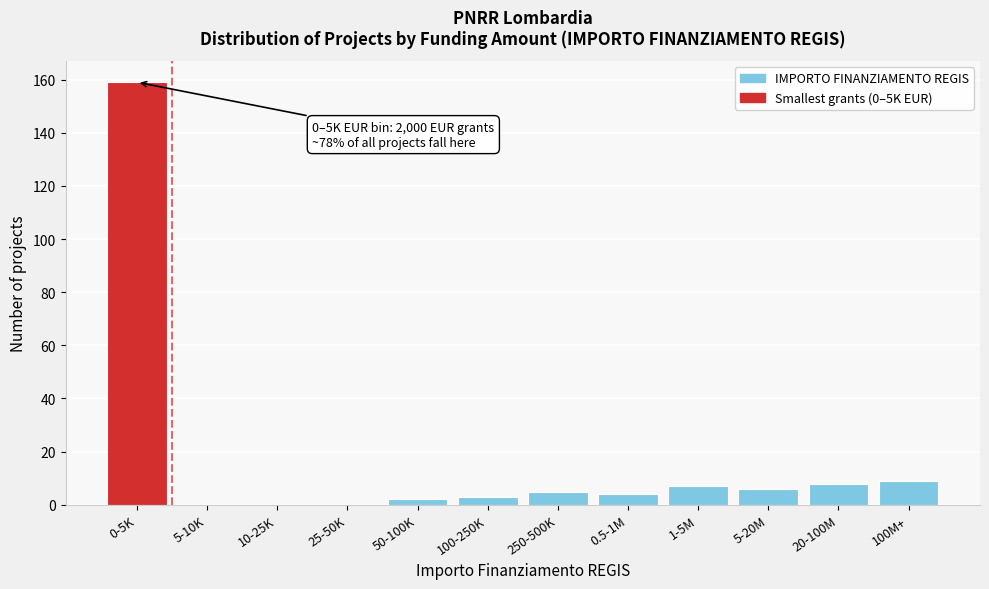

Reading left to right, transcribe all the data shown in this chart.

0-5K=159	5-10K=0	10-25K=0	25-50K=0	50-100K=2	100-250K=3	250-500K=5	0.5-1M=4	1-5M=7	5-20M=6	20-100M=8	100M+=9